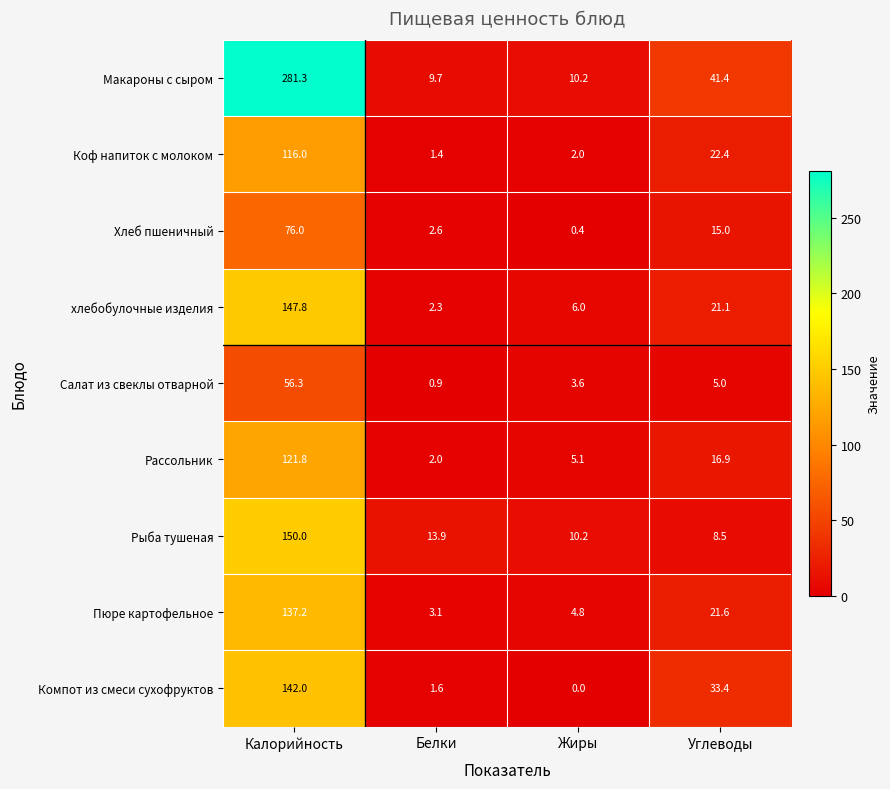

What is the lowest value of the хлебобулочные изделия series?

2.3